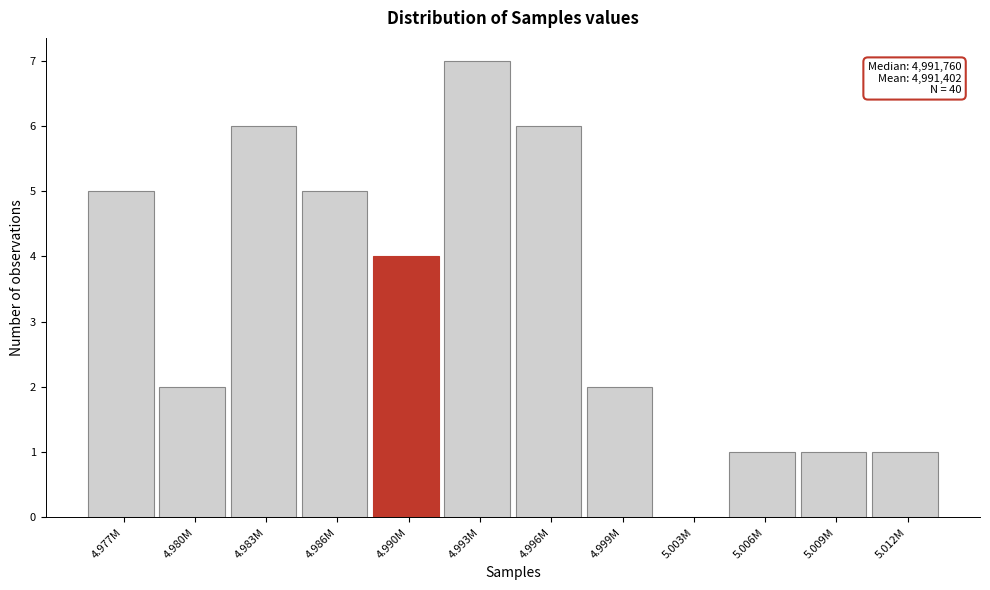

Reading left to right, list all the values displayed in this chart.

4.977M=5	4.980M=2	4.983M=6	4.986M=5	4.990M=4	4.993M=7	4.996M=6	4.999M=2	5.003M=0	5.006M=1	5.009M=1	5.012M=1